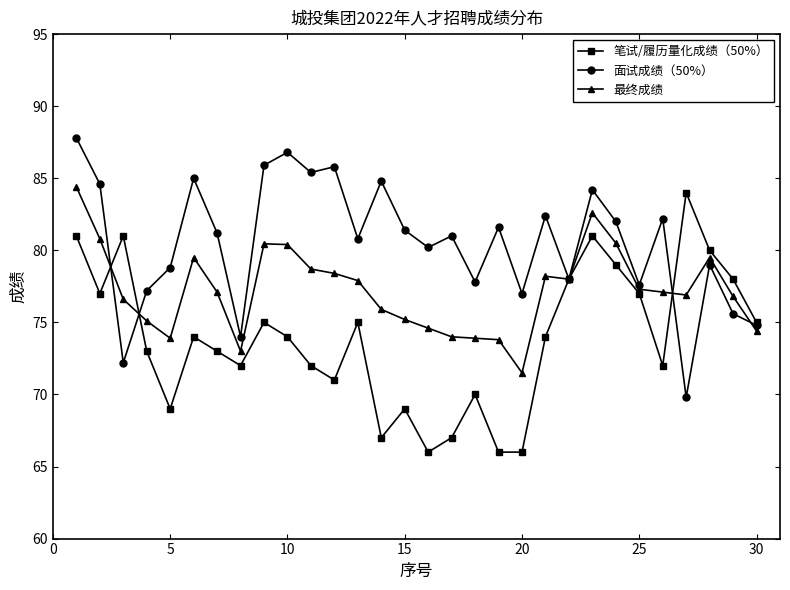

Which series has the largest total across all categories?

面试成绩（50%）